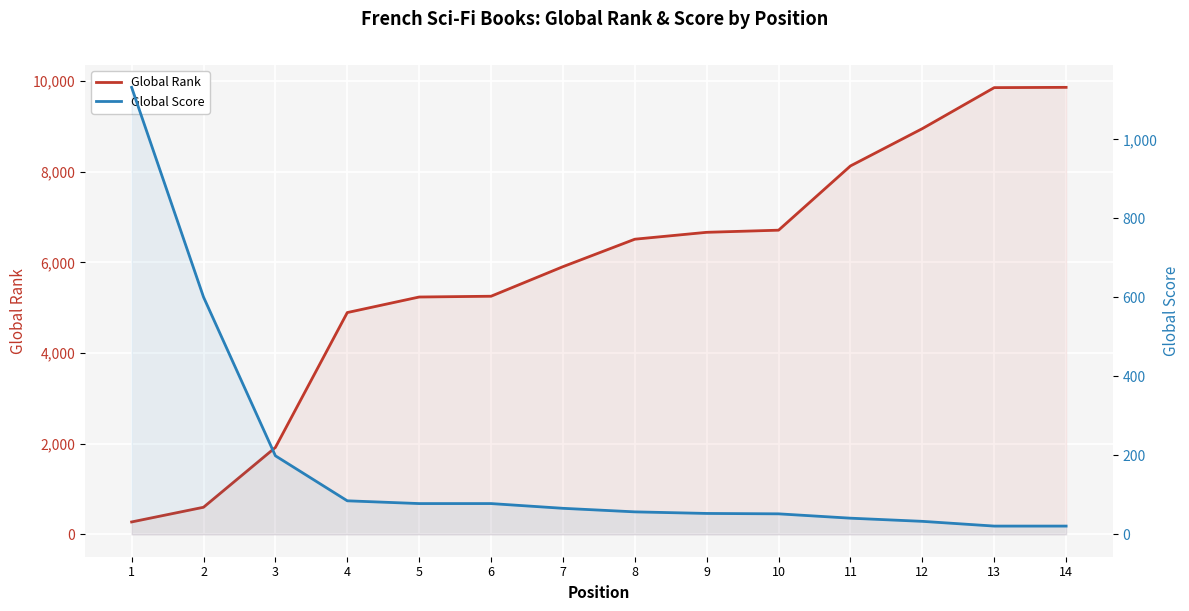

True or false: Global Rank has more than 2 interior local peaks.

False